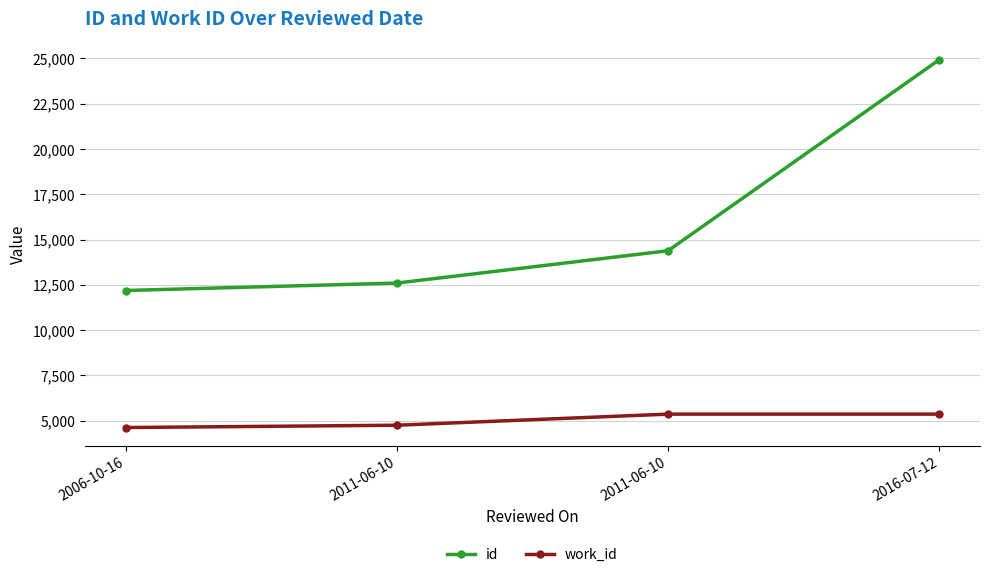

What is the sum of all work_id values?

20111